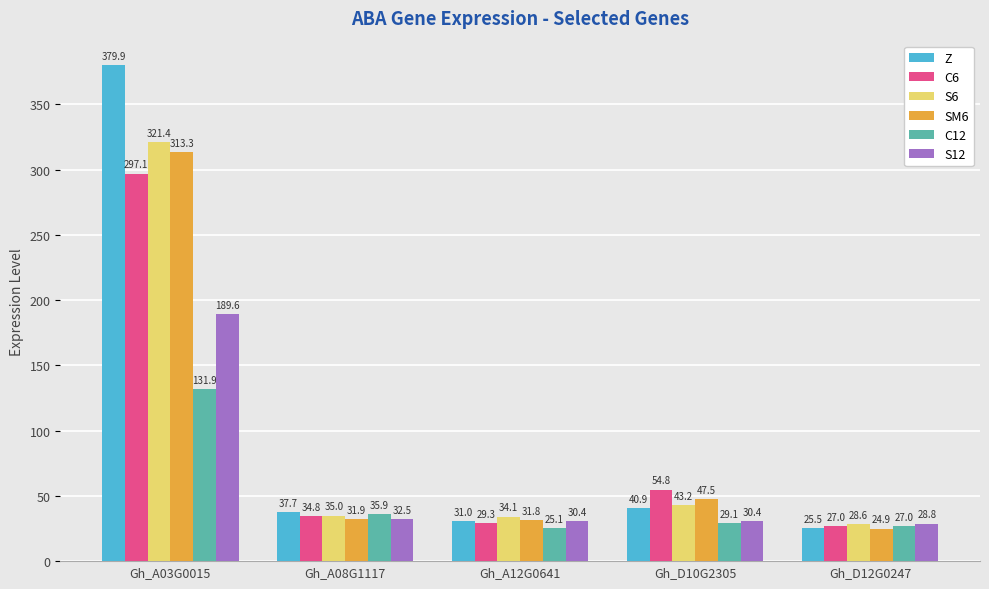

What position from the right is Gh_D10G2305?

2